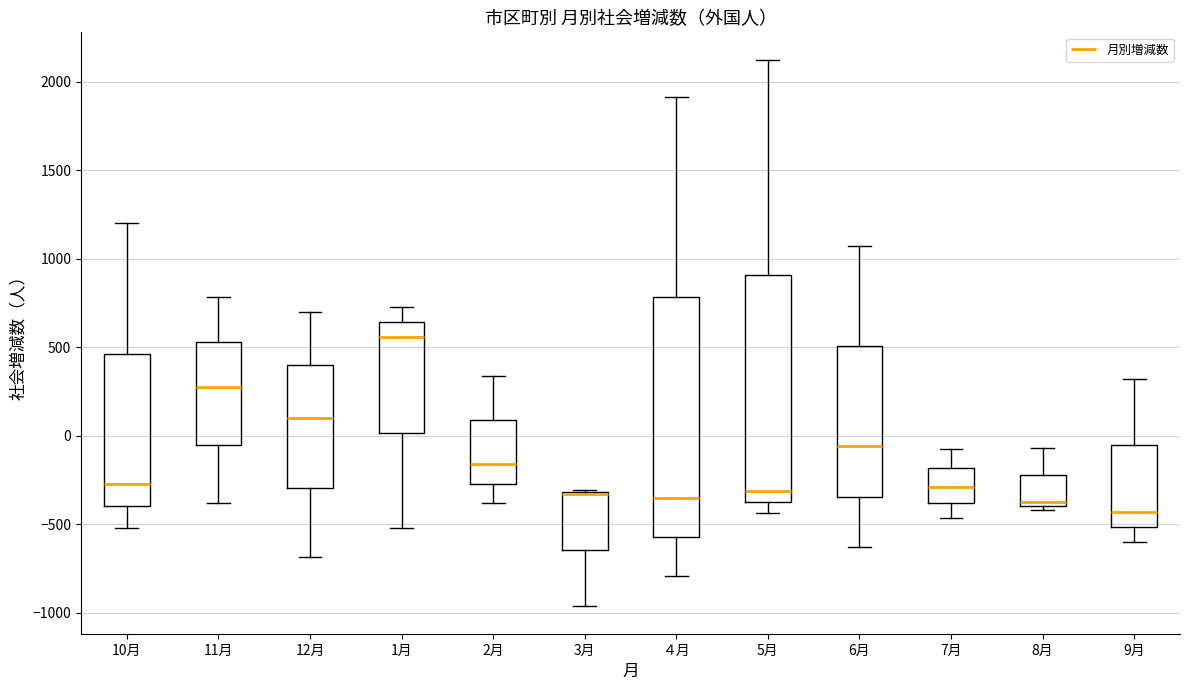

Where does the lower whisker of the box for 5月 end on the y-axis? The values are not printed on the chart, so give them approximately, as read against the axis.

-450